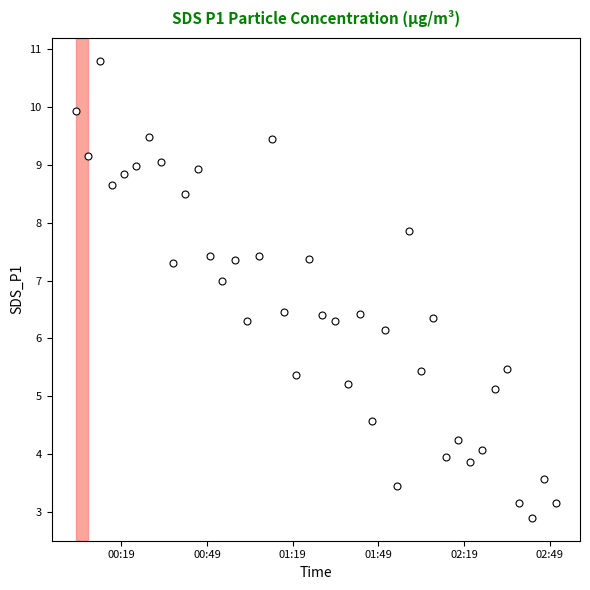

What is the smallest value displayed?

2.9